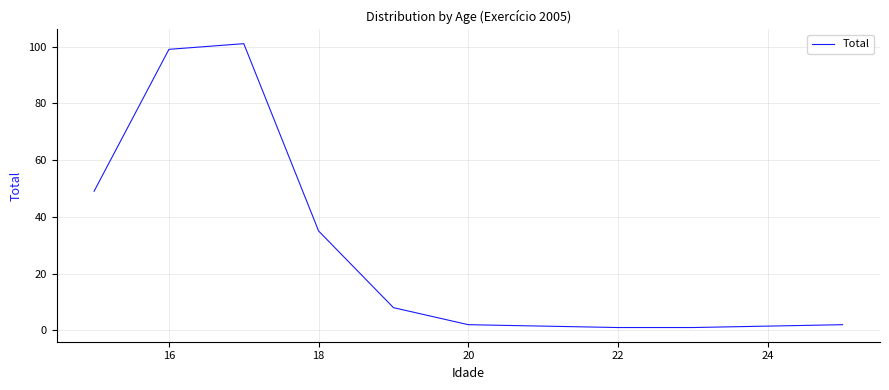

What is the greatest value displayed?

101